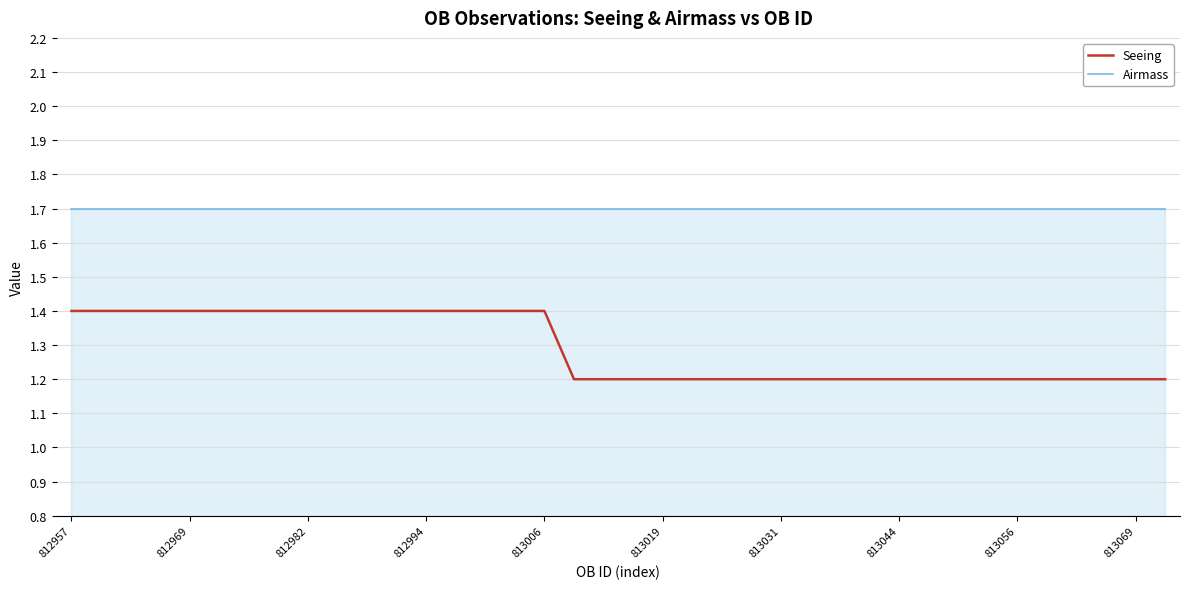

Which series has the widest spread of values?

Seeing